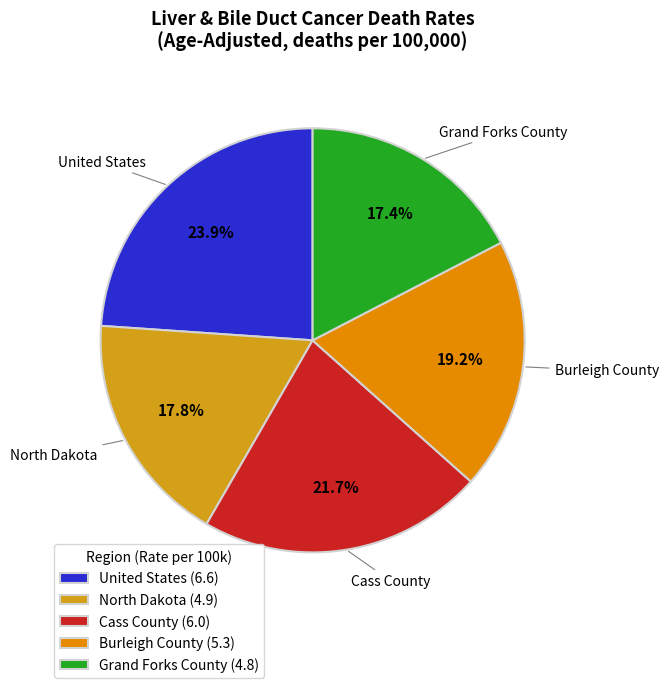

To the nearest percent, what portion does North Dakota represent?

18%